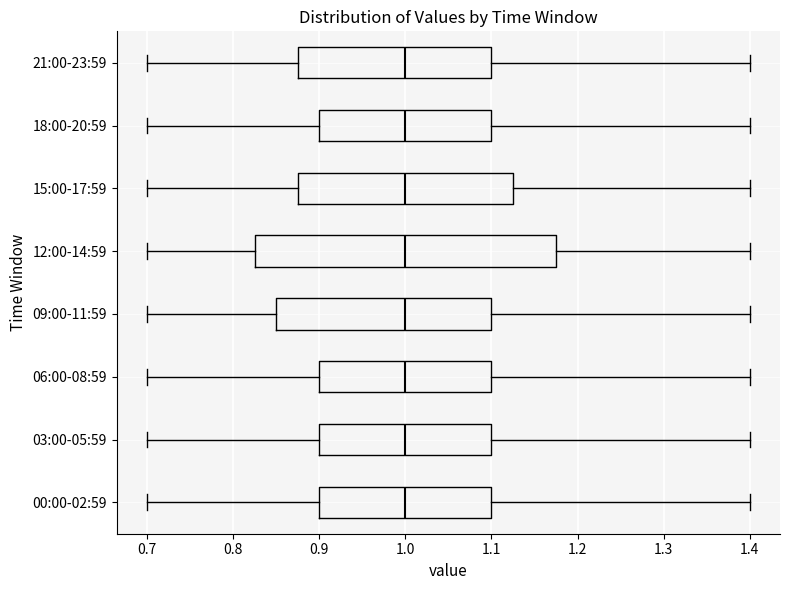

Reading bottom to top, transcribe this box plot: for each box, give where its median line is, the range the box spans, and where its two whiskers end, as read against the x-axis. The values are not printed on the chart, so give them approximately, as read against the axis.

00:00-02:59: median 1.00, box 0.90 to 1.10, whiskers 0.70 to 1.40
03:00-05:59: median 1.00, box 0.90 to 1.10, whiskers 0.70 to 1.40
06:00-08:59: median 1.00, box 0.90 to 1.10, whiskers 0.70 to 1.40
09:00-11:59: median 1.00, box 0.85 to 1.10, whiskers 0.70 to 1.40
12:00-14:59: median 1.00, box 0.83 to 1.18, whiskers 0.70 to 1.40
15:00-17:59: median 1.00, box 0.88 to 1.13, whiskers 0.70 to 1.40
18:00-20:59: median 1.00, box 0.90 to 1.10, whiskers 0.70 to 1.40
21:00-23:59: median 1.00, box 0.88 to 1.10, whiskers 0.70 to 1.40